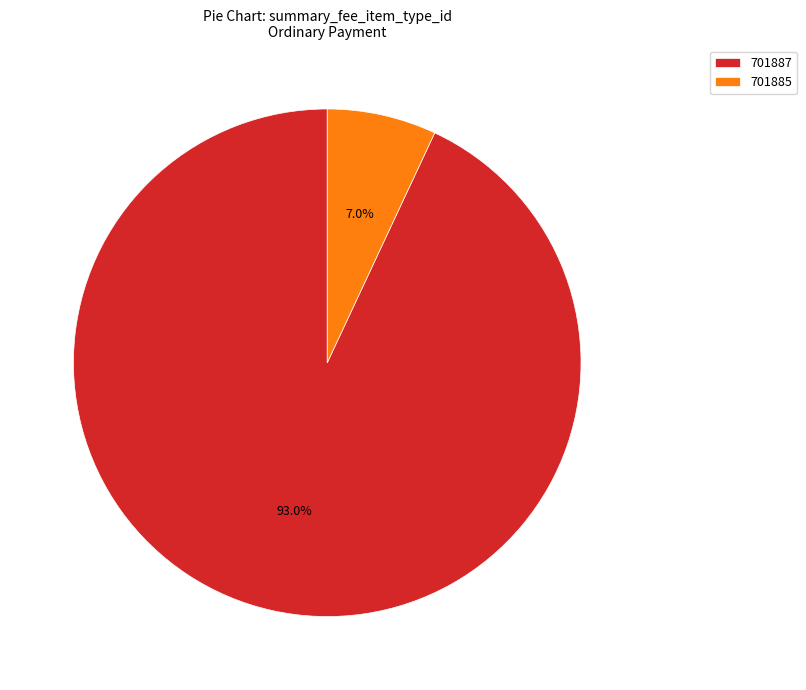

Between 701887 and 701885, which is larger?

701887